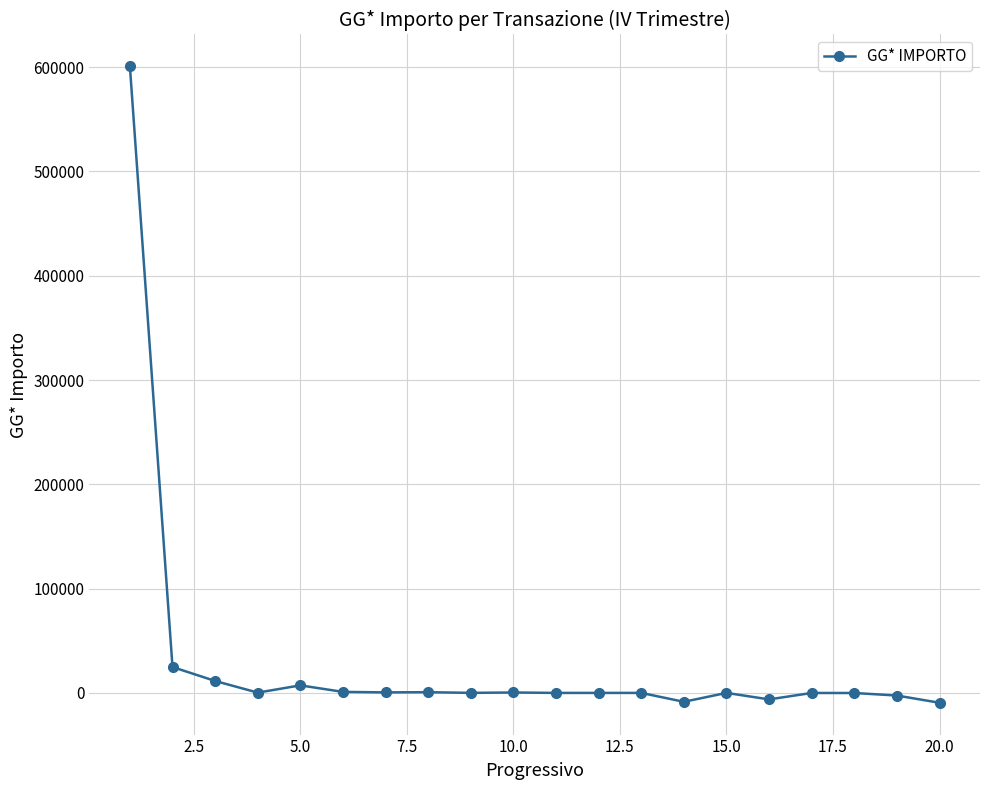

What is the greatest value displayed?

600780.0